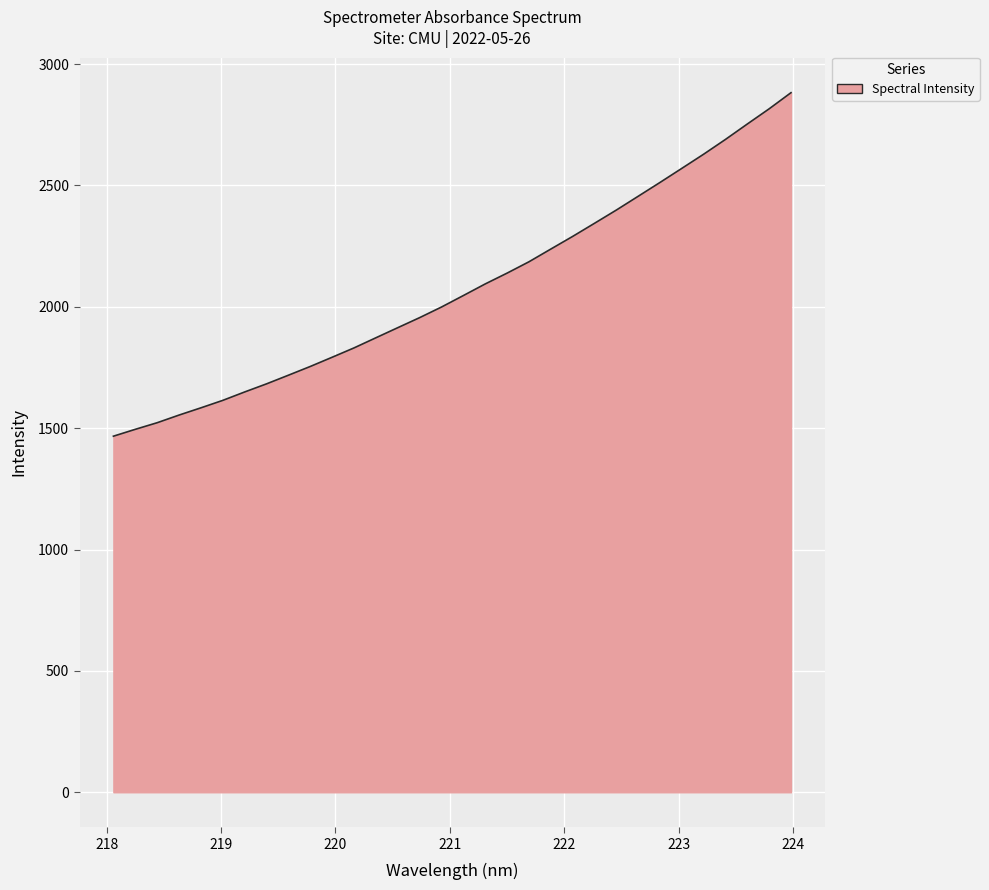

What is the maximum value shown in the chart?

2882.0